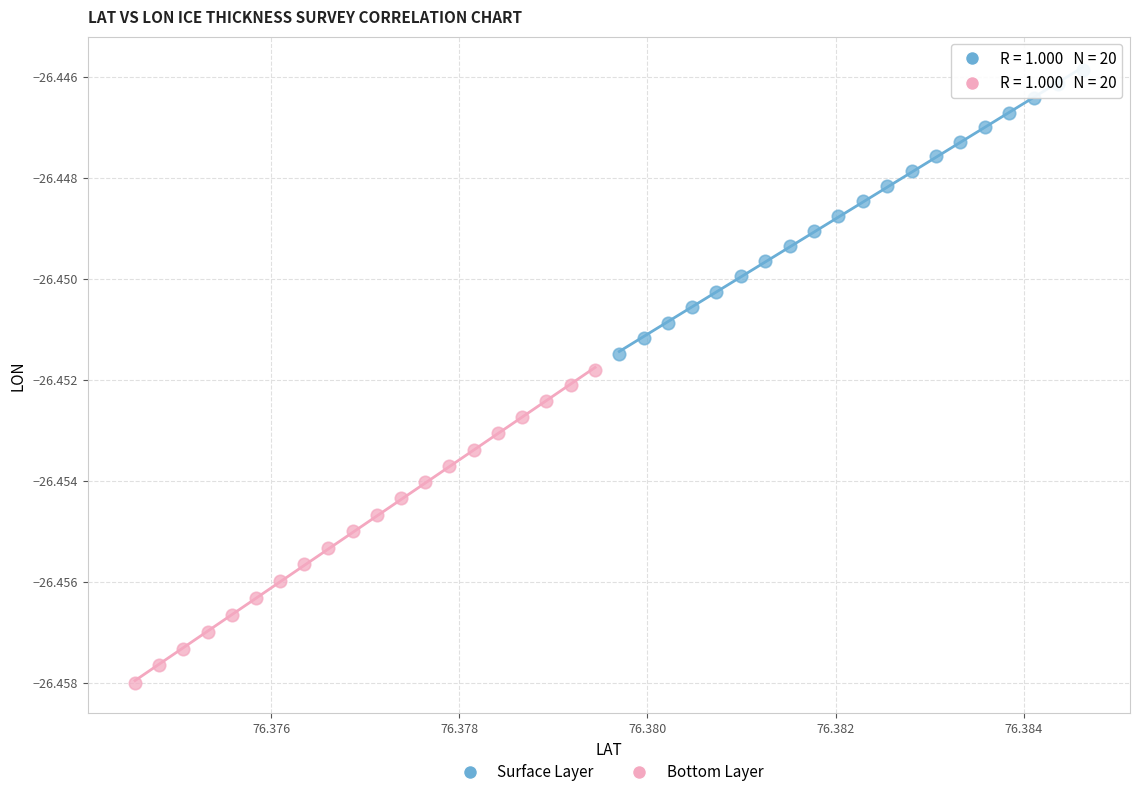

What are all the series names shown in the legend?

Surface Layer, Bottom Layer